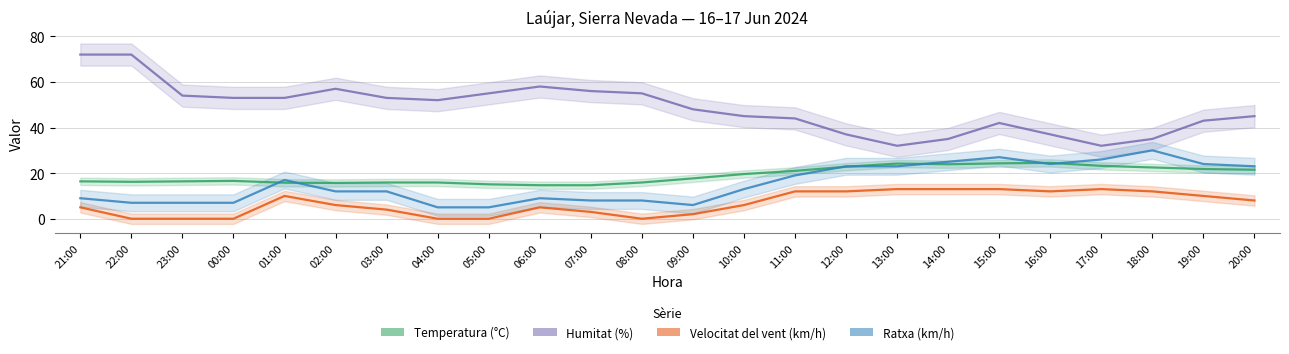

At which category is the sum across all series the highest?

15:00